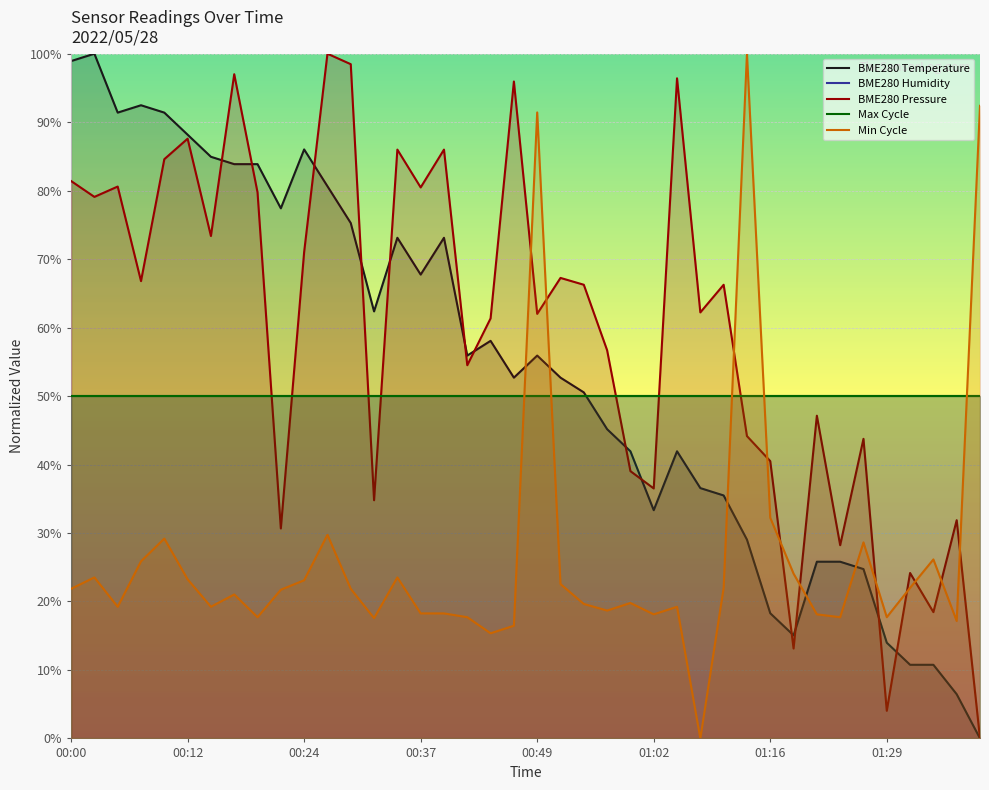

Which series has the largest total across all categories?

BME280 Pressure